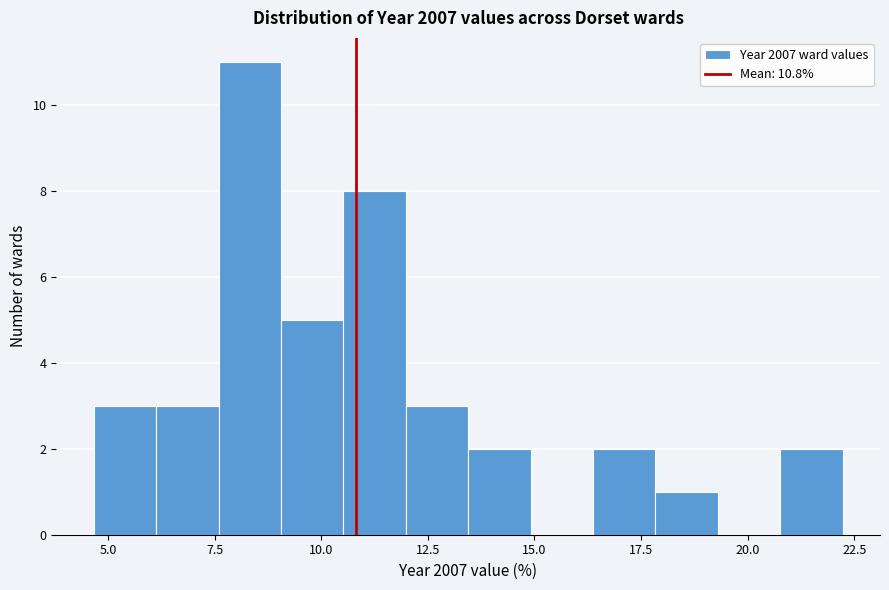

Read against the x-axis, roughly where is the centre of the tallest bar?

8.5